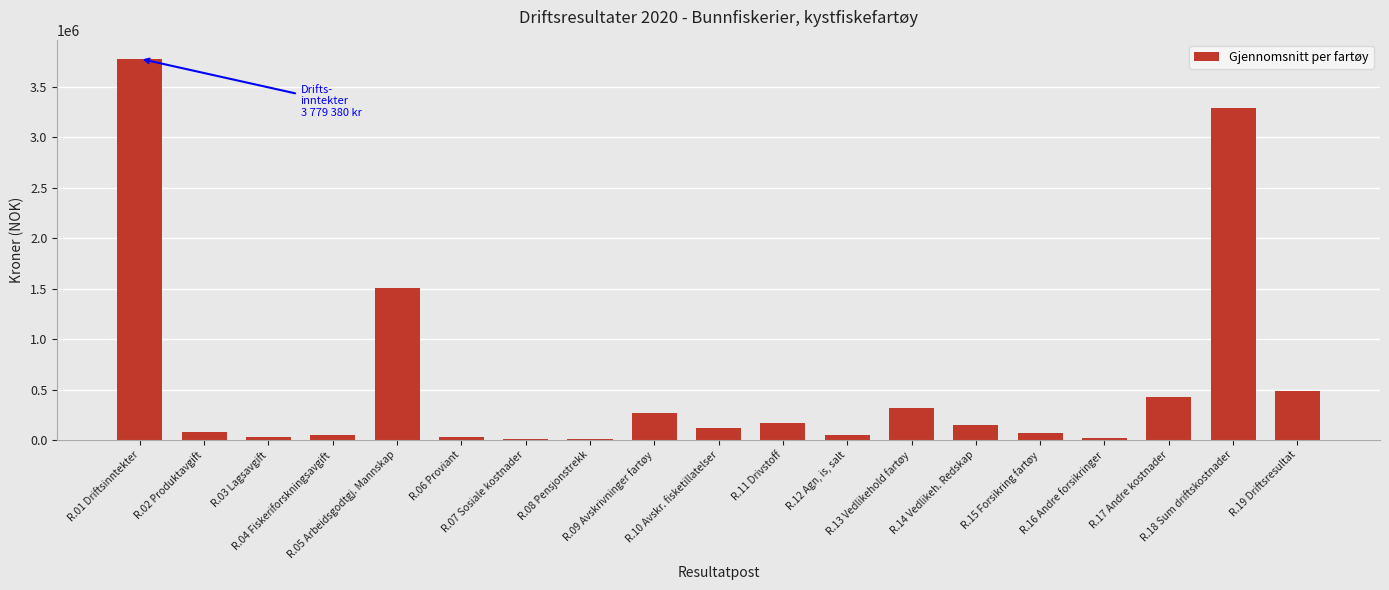

What is the sum of all values?

10851666.4